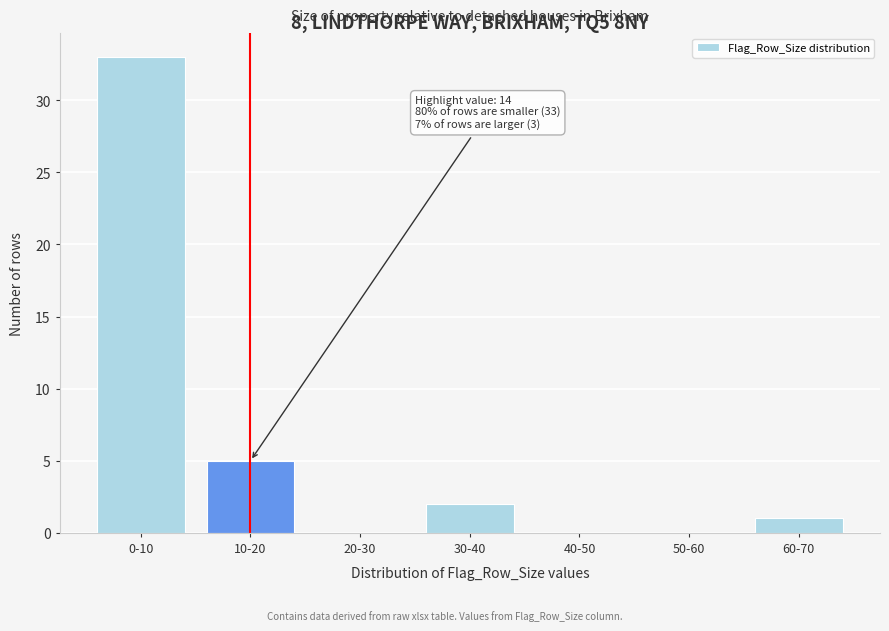

Reading right to left, extract all data points from this chart.

60-70=1	50-60=0	40-50=0	30-40=2	20-30=0	10-20=5	0-10=33